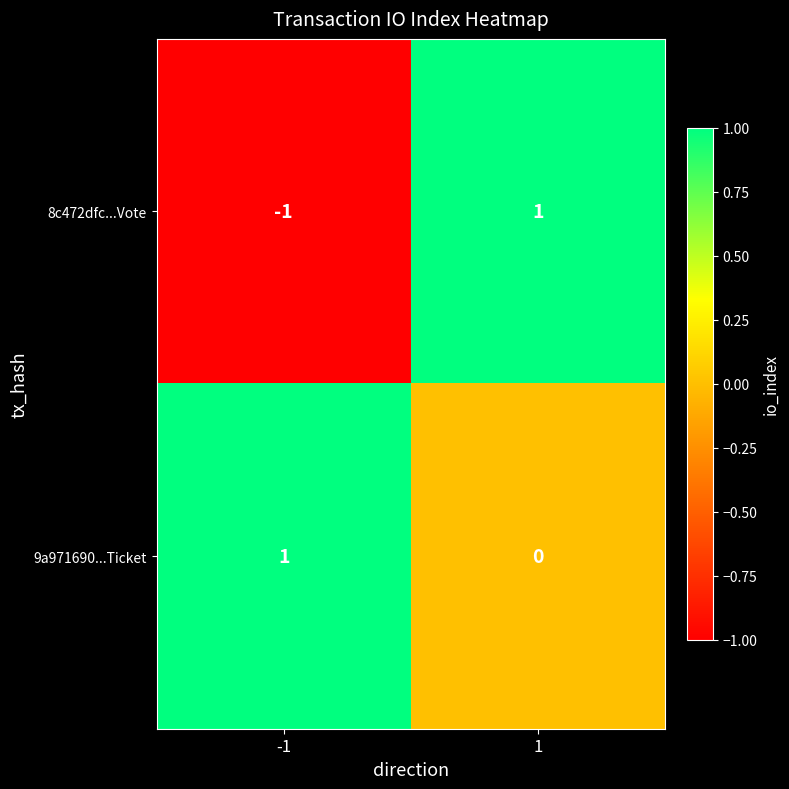

What is the spread (max minus min) of values at 1?

1